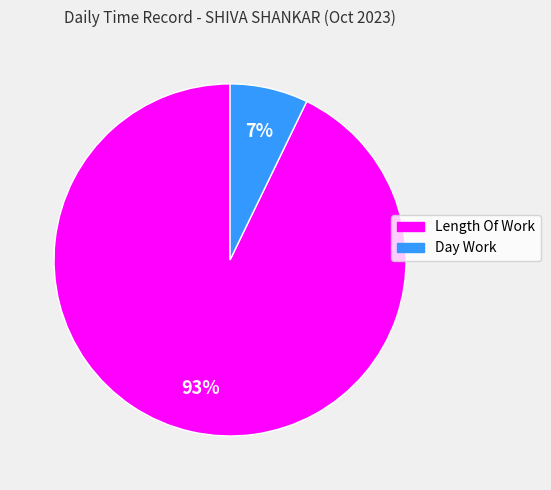

To the nearest percent, what is the difference between the largest and smallest slice percentages?

86%